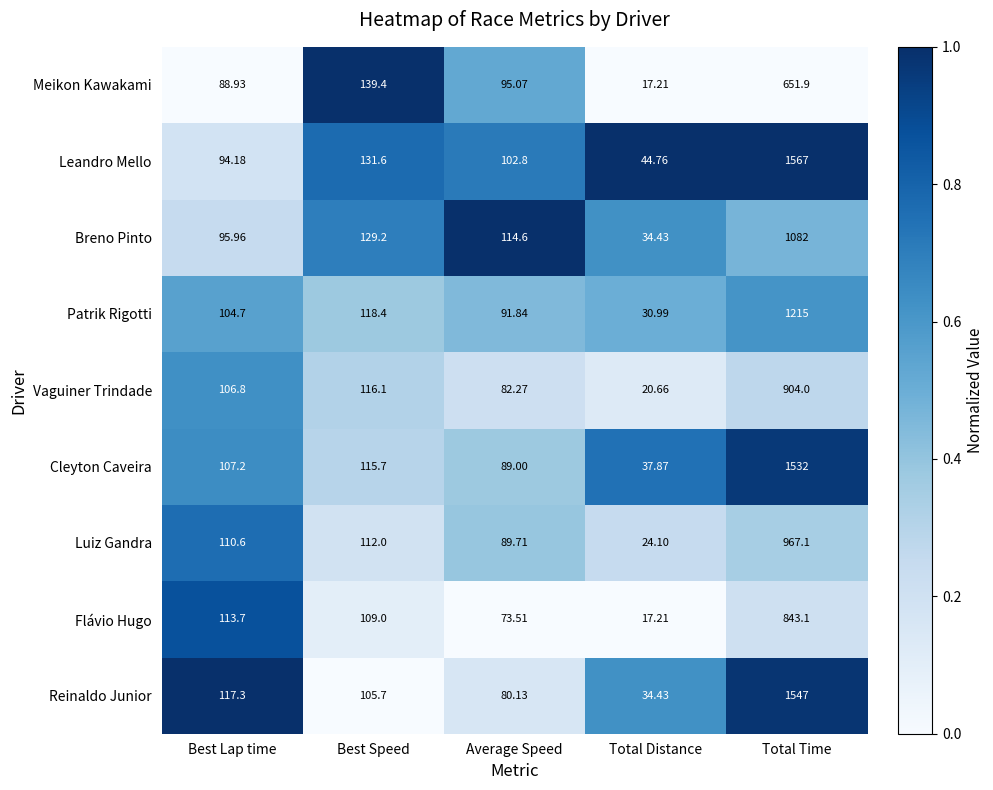

Which series has the largest total across all categories?

Leandro Mello